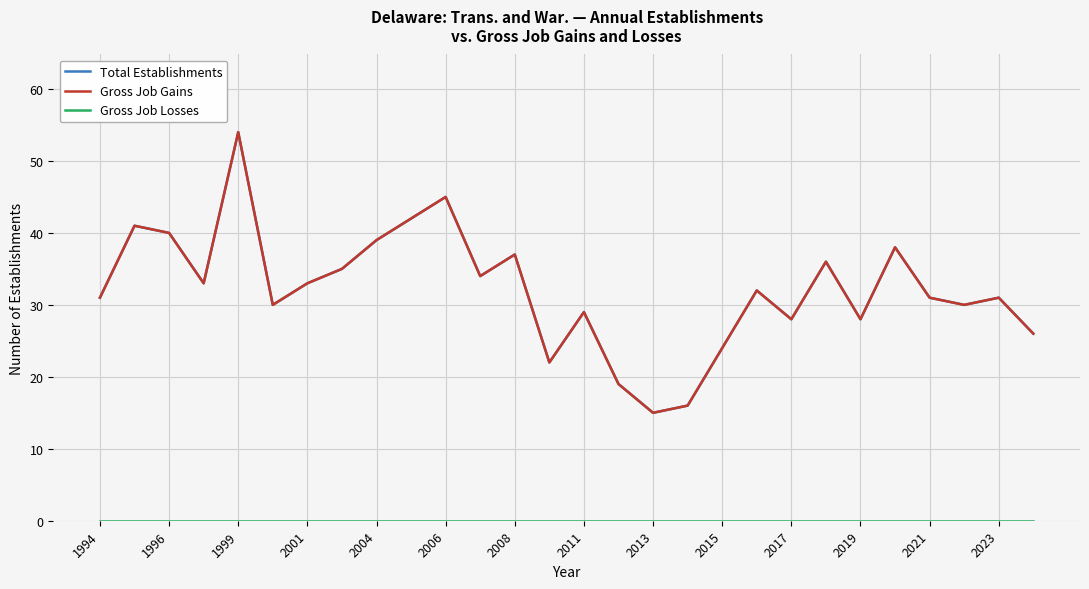

Is this an area chart (filled region under the line)?

No